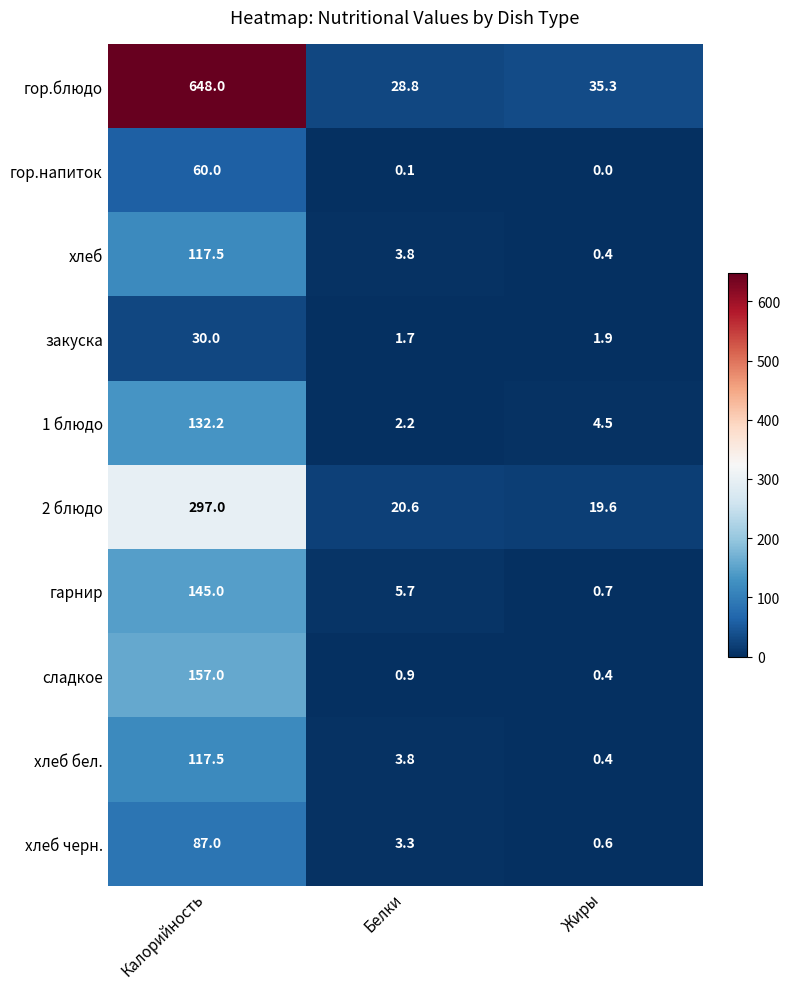

Reading left to right, transcribe all the data shown in this chart.

гор.блюдо: Калорийность=648.0	Белки=28.8	Жиры=35.3
гор.напиток: Калорийность=60.0	Белки=0.1	Жиры=0.0
хлеб: Калорийность=117.5	Белки=3.8	Жиры=0.4
закуска: Калорийность=30.0	Белки=1.7	Жиры=1.9
1 блюдо: Калорийность=132.2	Белки=2.2	Жиры=4.5
2 блюдо: Калорийность=297.0	Белки=20.6	Жиры=19.6
гарнир: Калорийность=145.0	Белки=5.7	Жиры=0.7
сладкое: Калорийность=157.0	Белки=0.9	Жиры=0.4
хлеб бел.: Калорийность=117.5	Белки=3.8	Жиры=0.4
хлеб черн.: Калорийность=87.0	Белки=3.3	Жиры=0.6